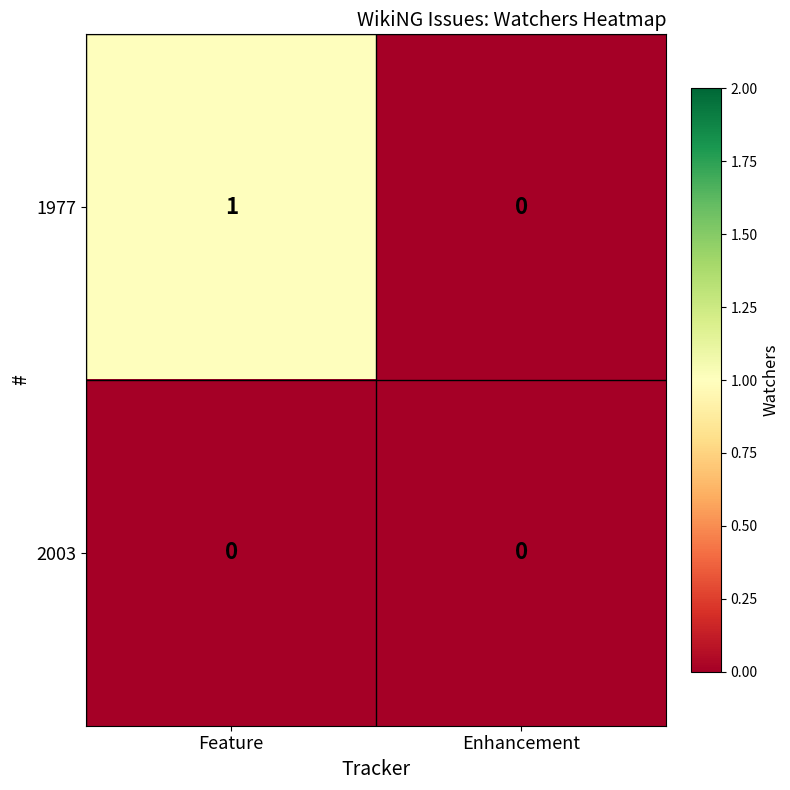

How many series are shown in this chart?

2